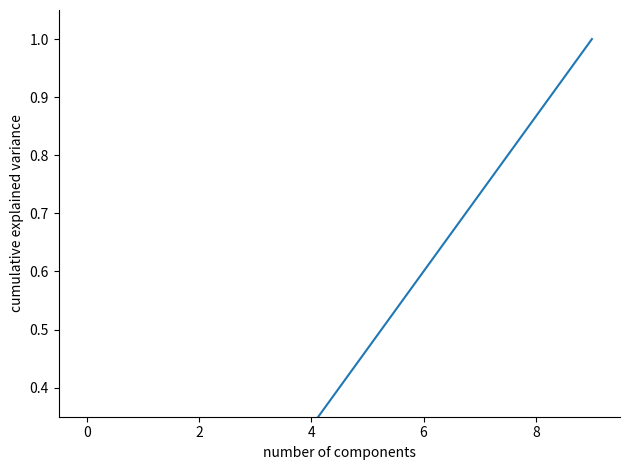

What is the sum of all values?

4.7